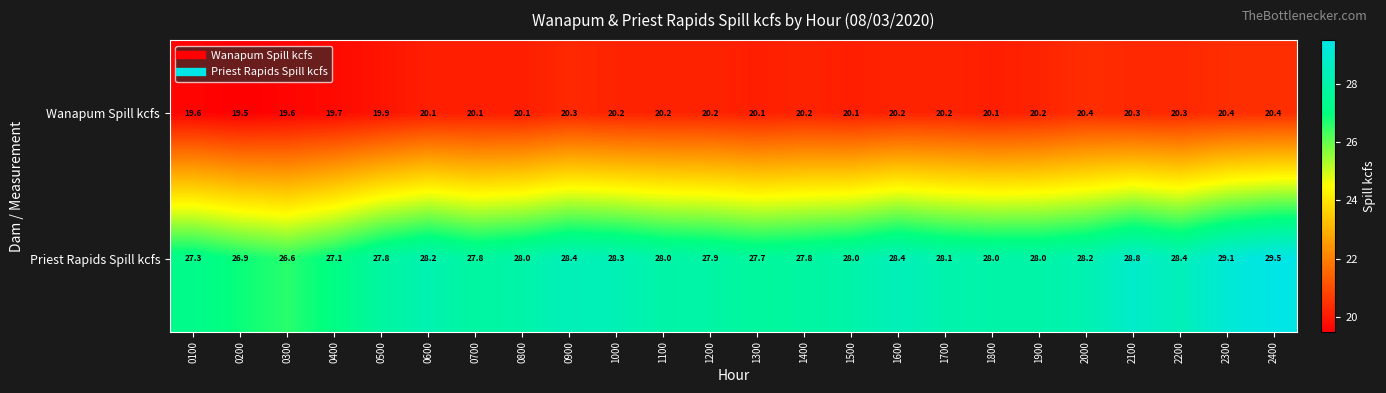

Read the Priest Rapids Spill kcfs value at 1200.

27.9